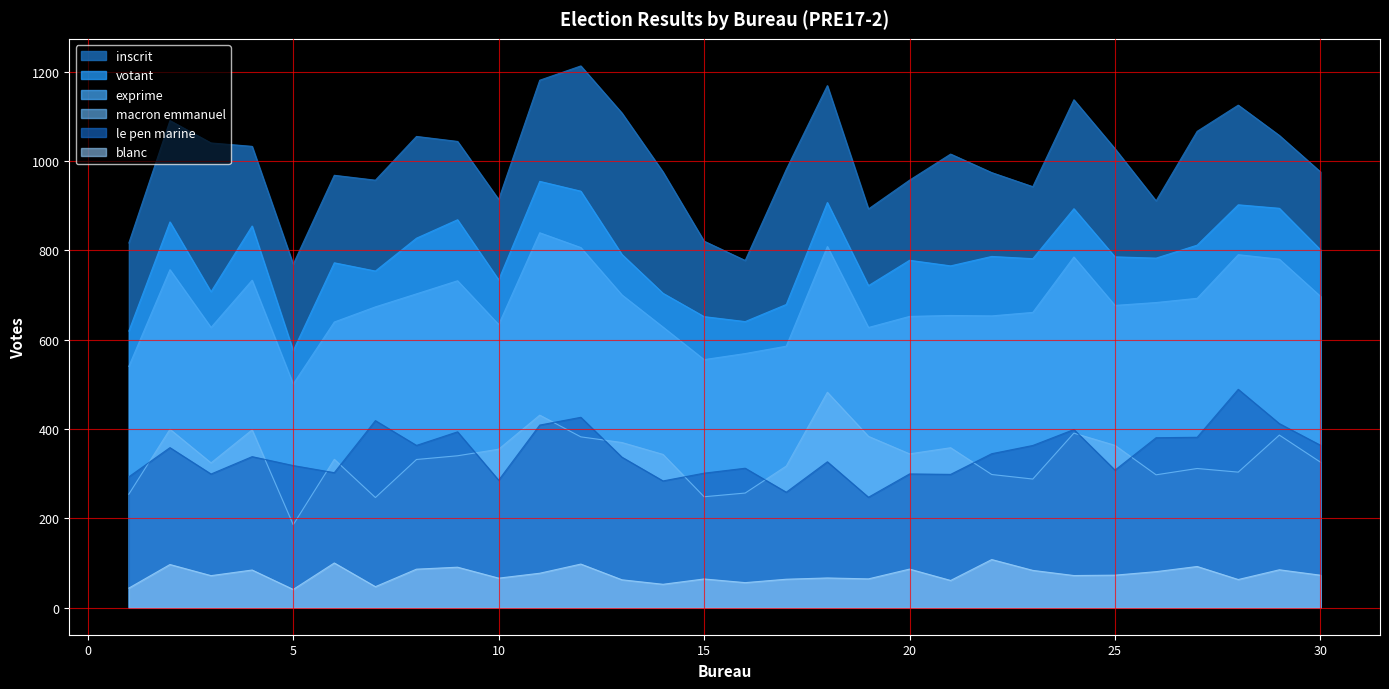

What is the total value across all series at 7?

3048.8